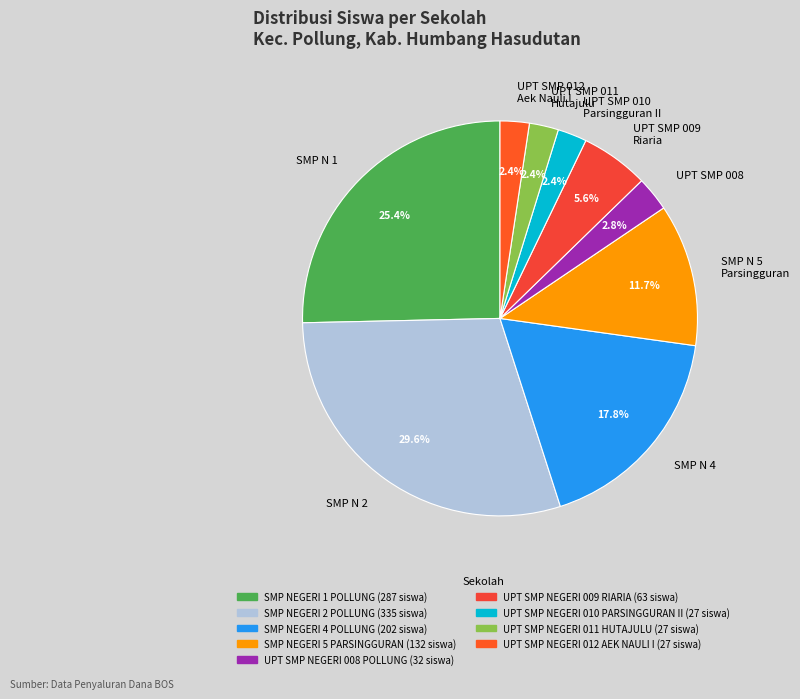

Which slice is the largest?

SMP N 2